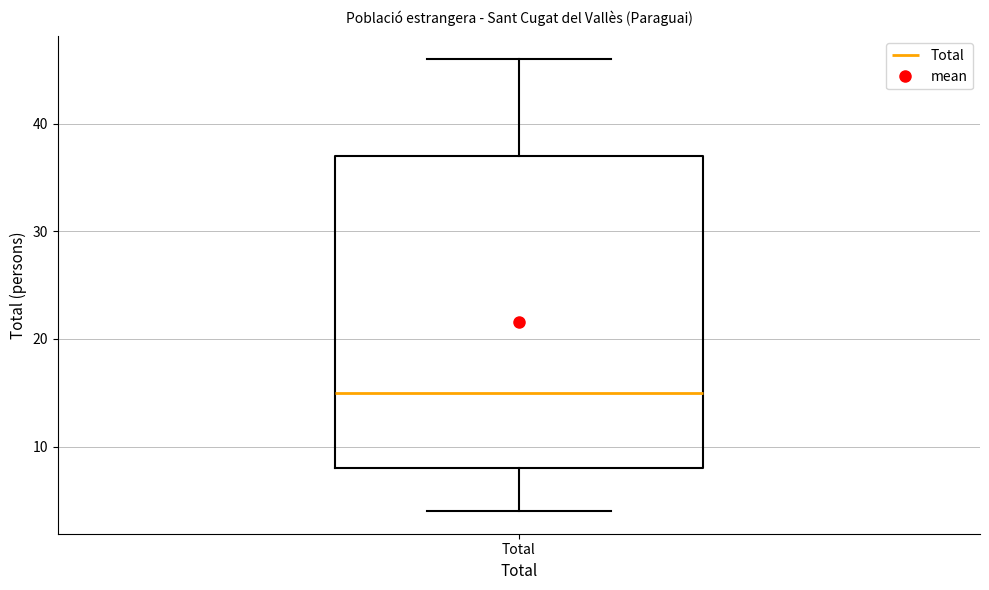

Transcribe this box plot: give where the median line is, the range the box spans, and where the two whiskers end, as read against the y-axis. The values are not printed on the chart, so give them approximately, as read against the axis.

median 15, box 8 to 37, whiskers 4 to 46